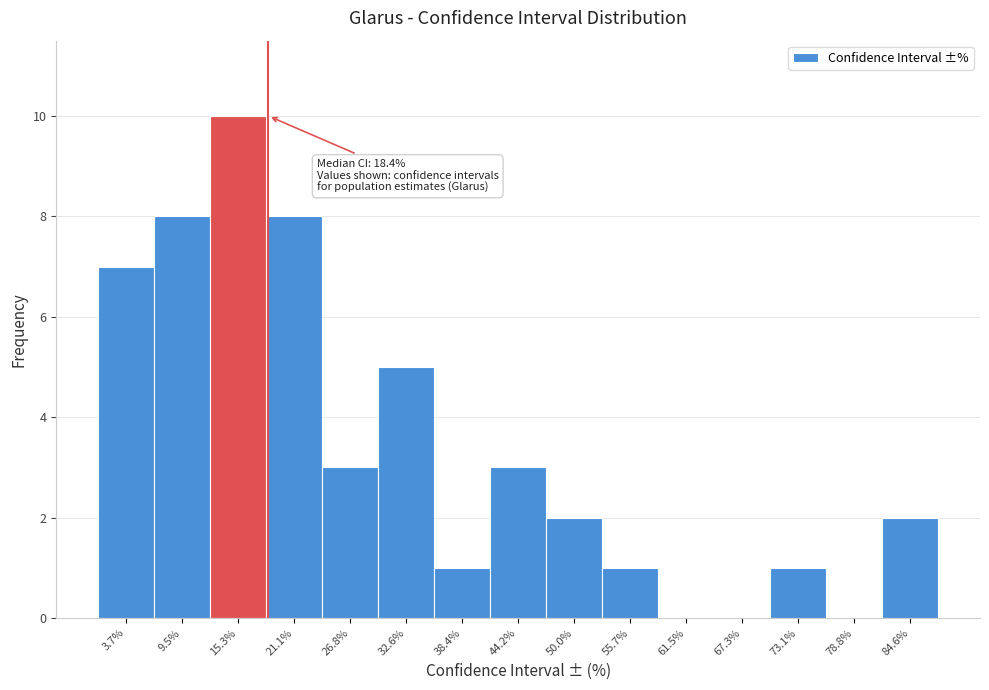

Over which range of the x-axis is the bar tallest?

12 to 18